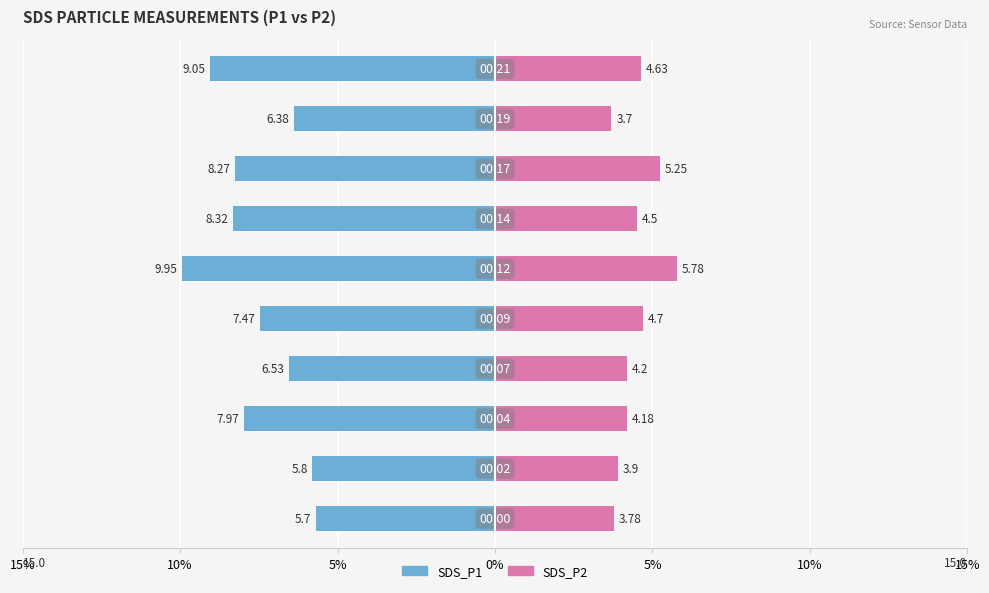

How many bars are there in total?

20